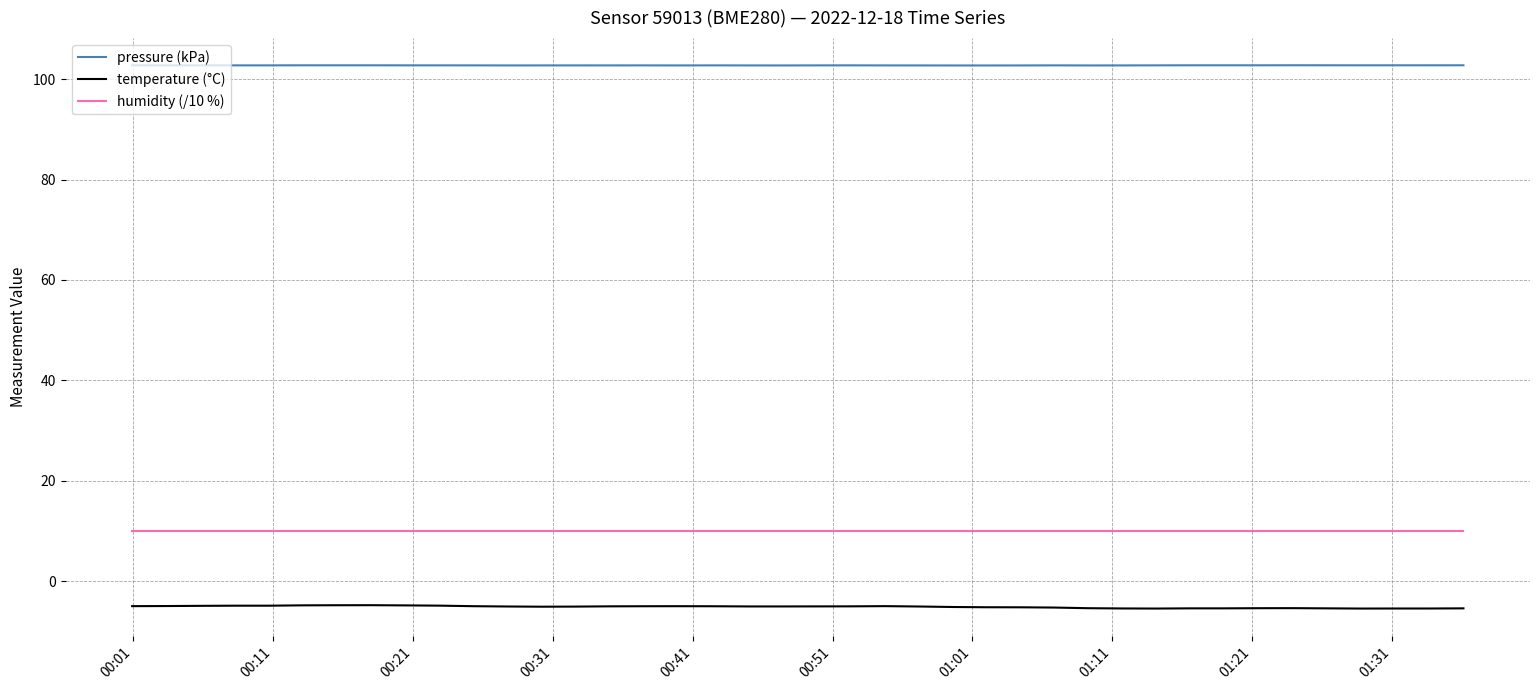

Rank the series by their maximum value, from lowest to highest.

temperature (°C), humidity (/10 %), pressure (kPa)